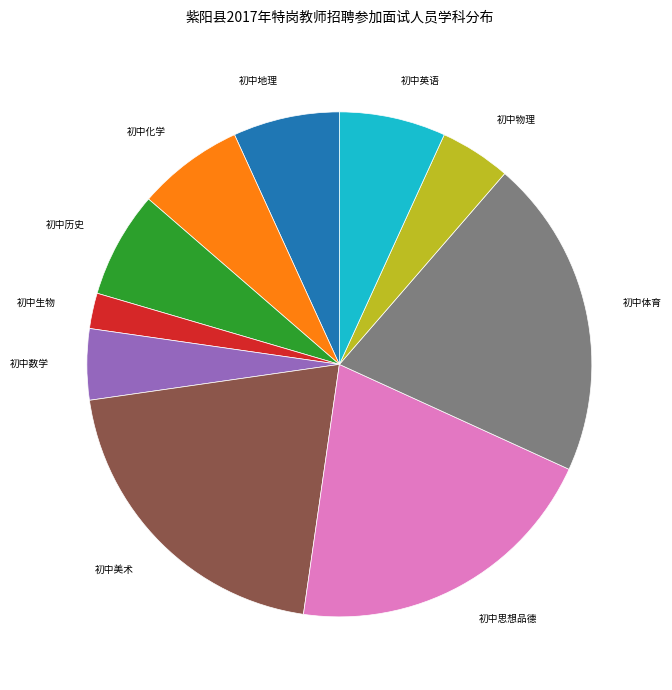

Which category has the smallest portion of the pie?

初中生物